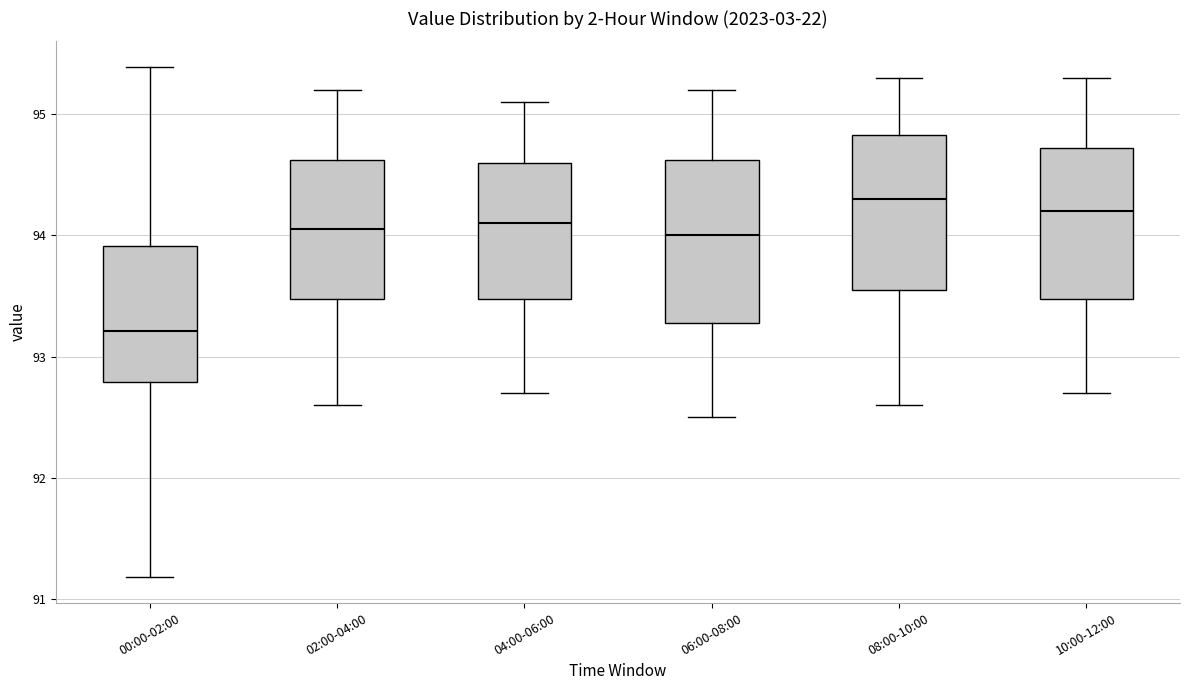

Reading left to right, transcribe this box plot: for each box, give where its median line is, the range the box spans, and where its two whiskers end, as read against the y-axis. The values are not printed on the chart, so give them approximately, as read against the axis.

00:00-02:00: median 93.2, box 92.8 to 93.9, whiskers 91.2 to 95.4
02:00-04:00: median 94.1, box 93.5 to 94.6, whiskers 92.6 to 95.2
04:00-06:00: median 94.1, box 93.5 to 94.6, whiskers 92.7 to 95.1
06:00-08:00: median 94.0, box 93.3 to 94.6, whiskers 92.5 to 95.2
08:00-10:00: median 94.3, box 93.6 to 94.8, whiskers 92.6 to 95.3
10:00-12:00: median 94.2, box 93.5 to 94.7, whiskers 92.7 to 95.3